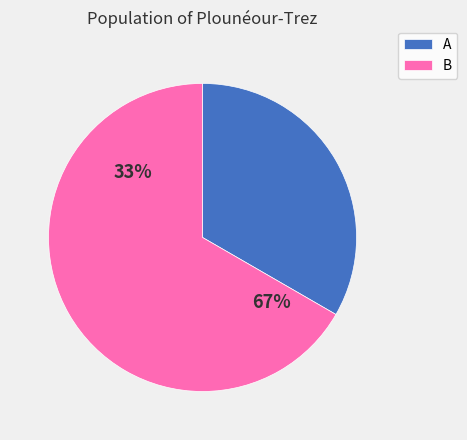

Is B the majority of the pie?

Yes